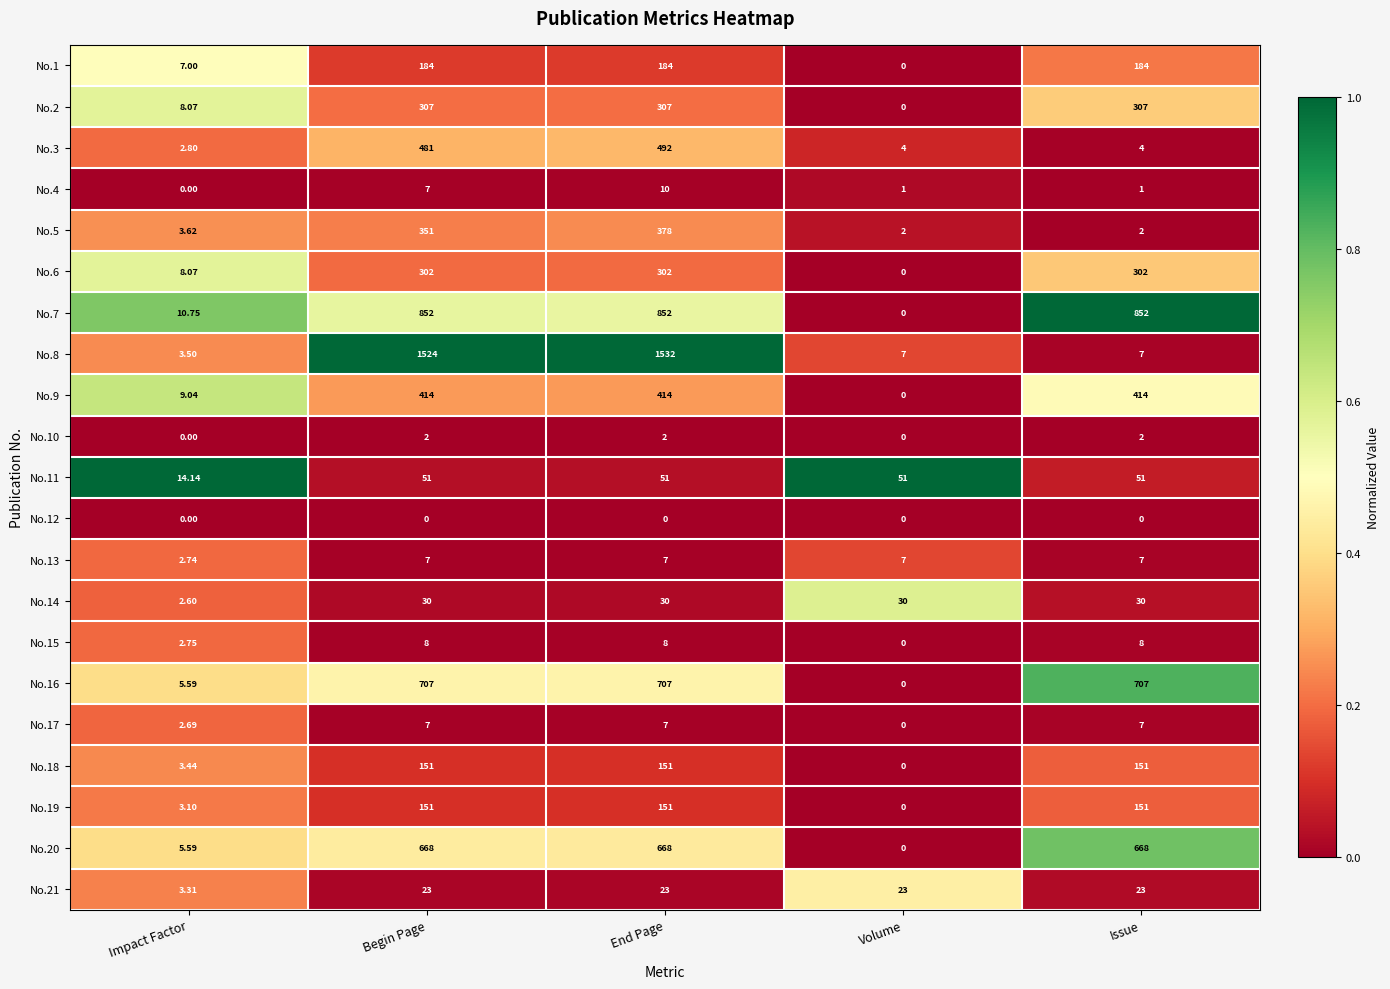

At which label does No.19 reach its minimum?

Volume